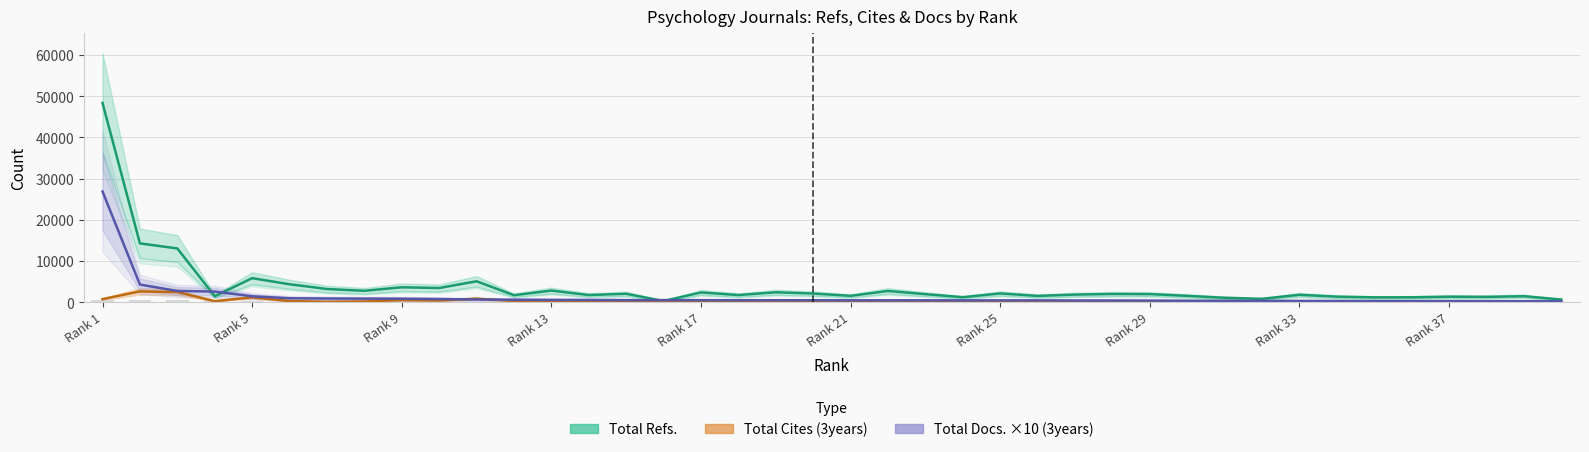

Which series has the largest total across all categories?

Total Refs.